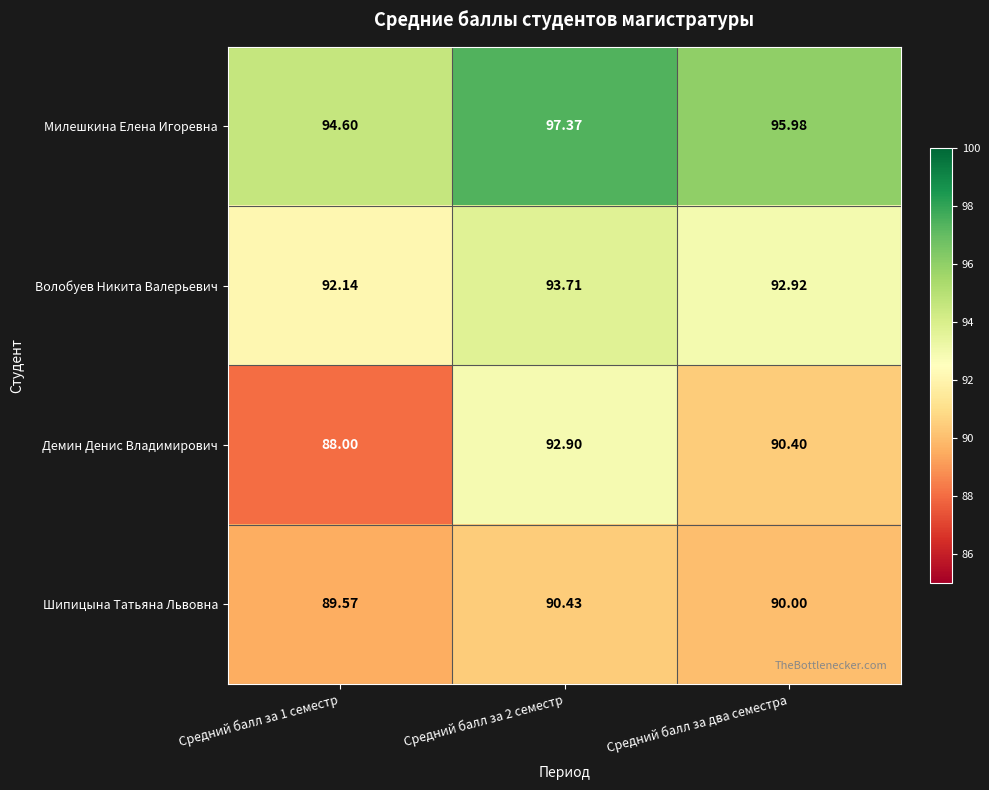

Which series has the largest range (max minus min)?

Демин Денис Владимирович